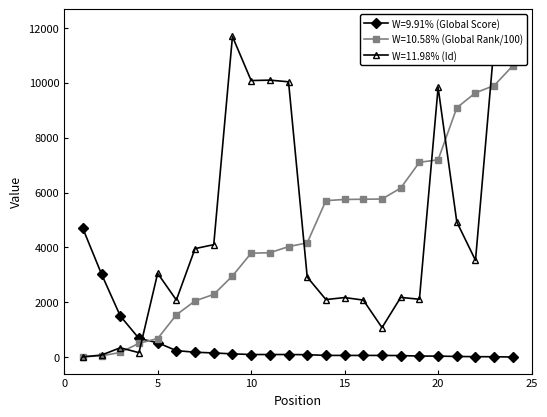

How many series are shown in this chart?

3